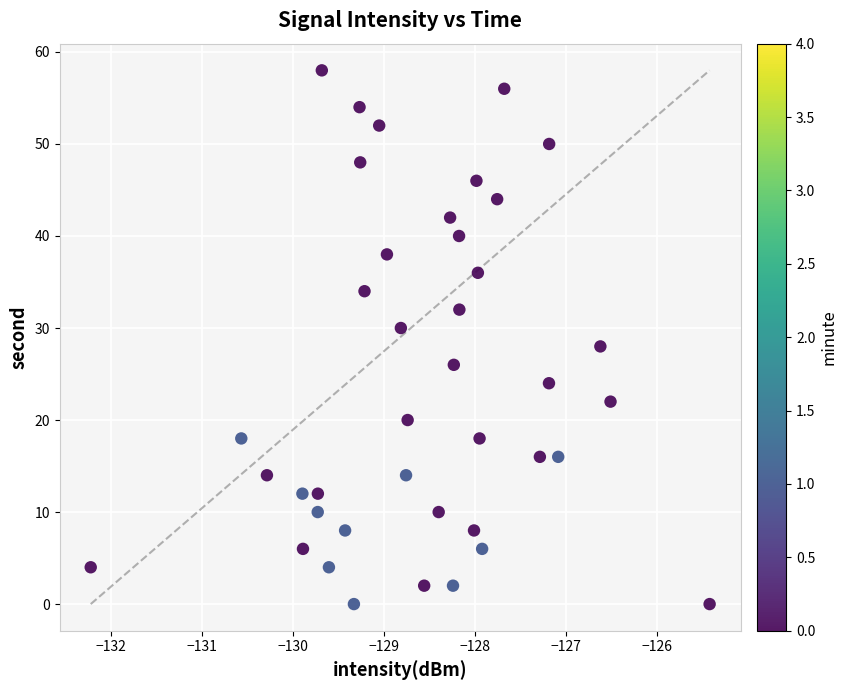

What is the range of Y values (max minus min)?

58